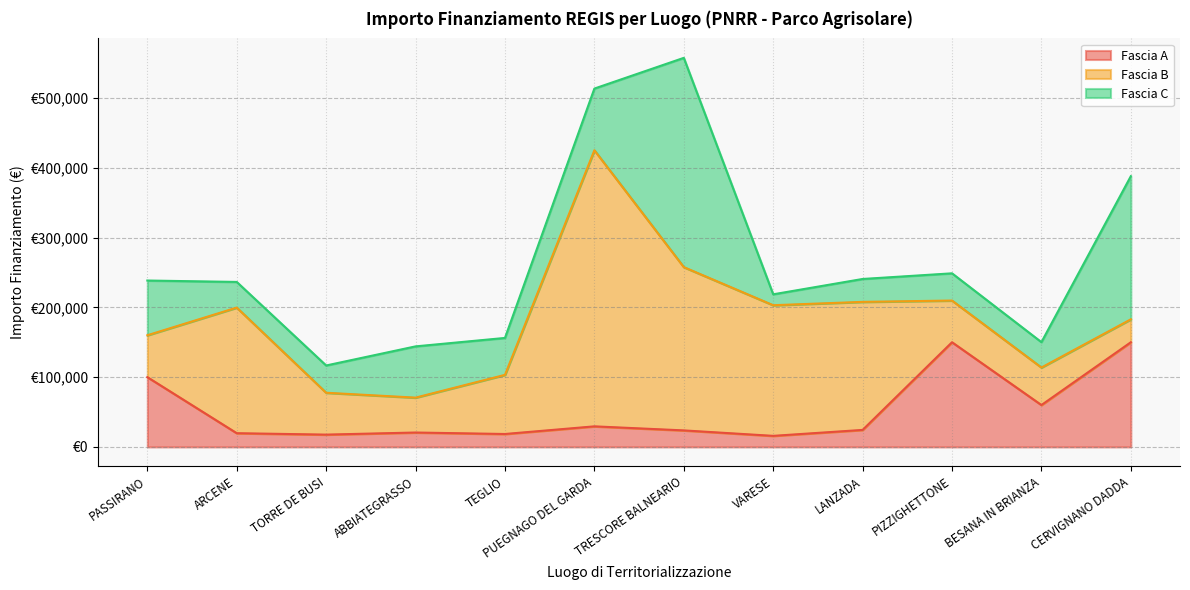

How many interior local peaks does the Fascia A series have?

3